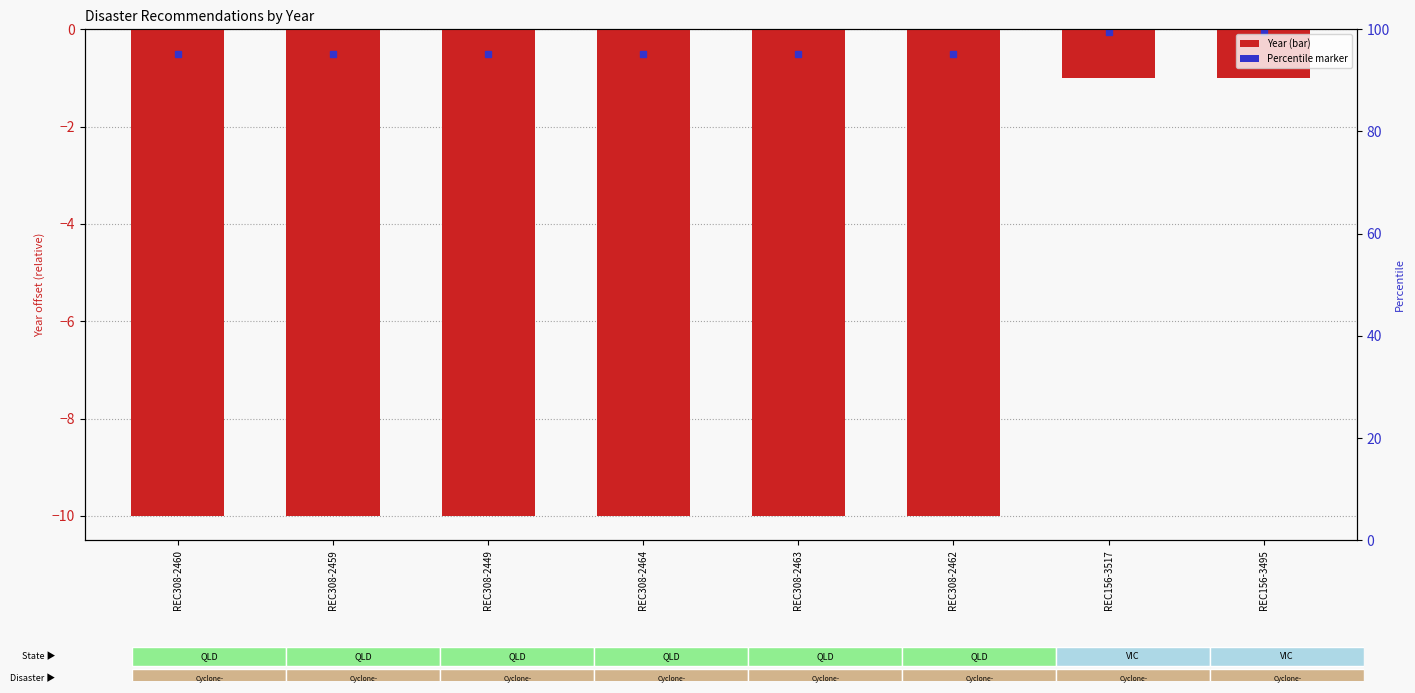

List the labels in order of value, largest first.

REC156-3517, REC156-3495, REC308-2460, REC308-2459, REC308-2449, REC308-2464, REC308-2463, REC308-2462